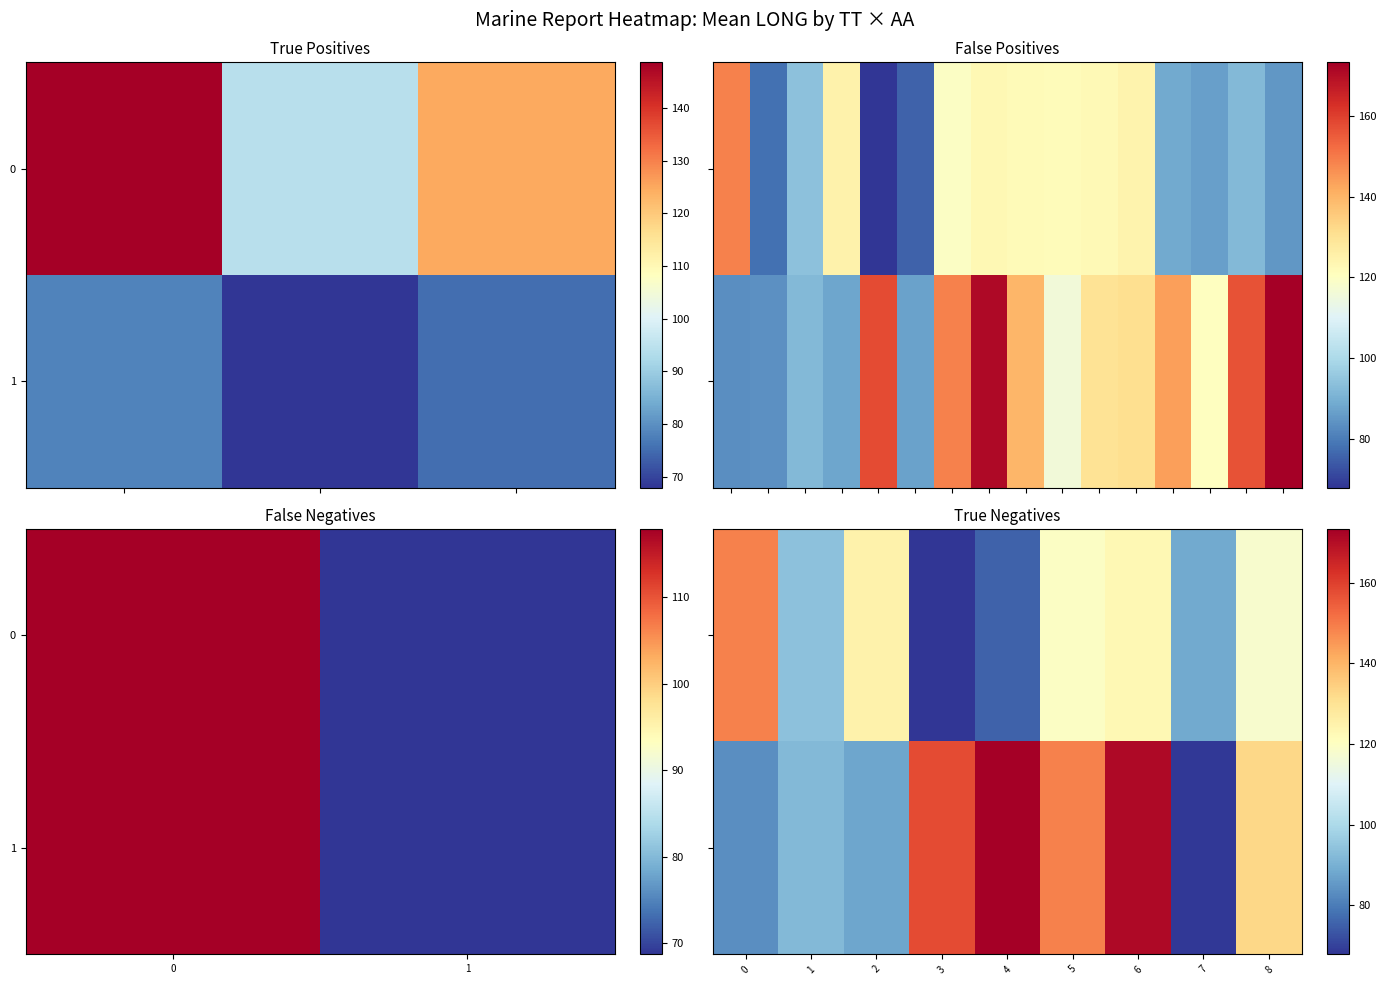

How many values in the 0 series exceed 117?

5